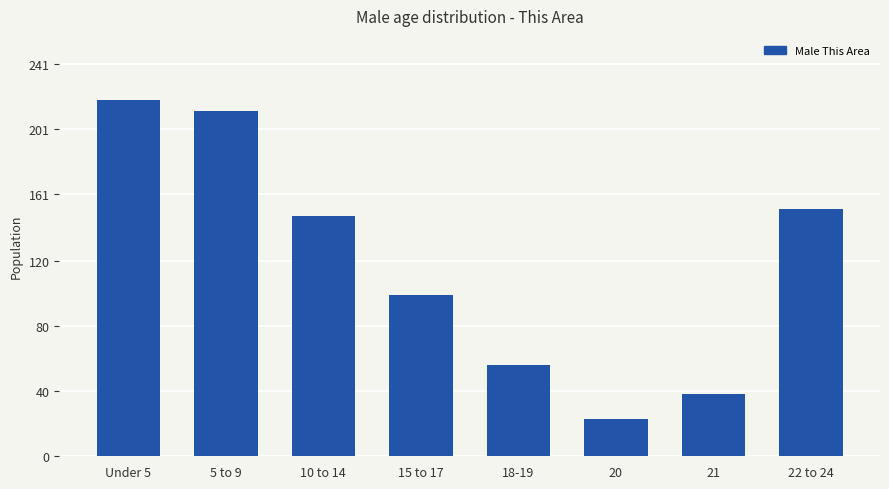

Between 21 and 18-19, which is larger?

18-19